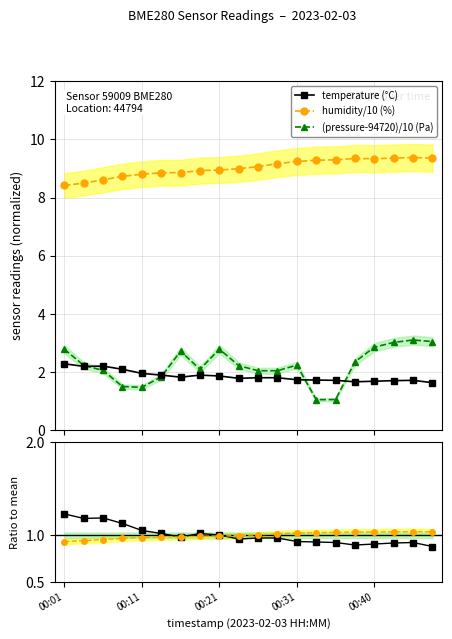

What is the value of the temperature (°C) point at the 8th from the left?

1.9